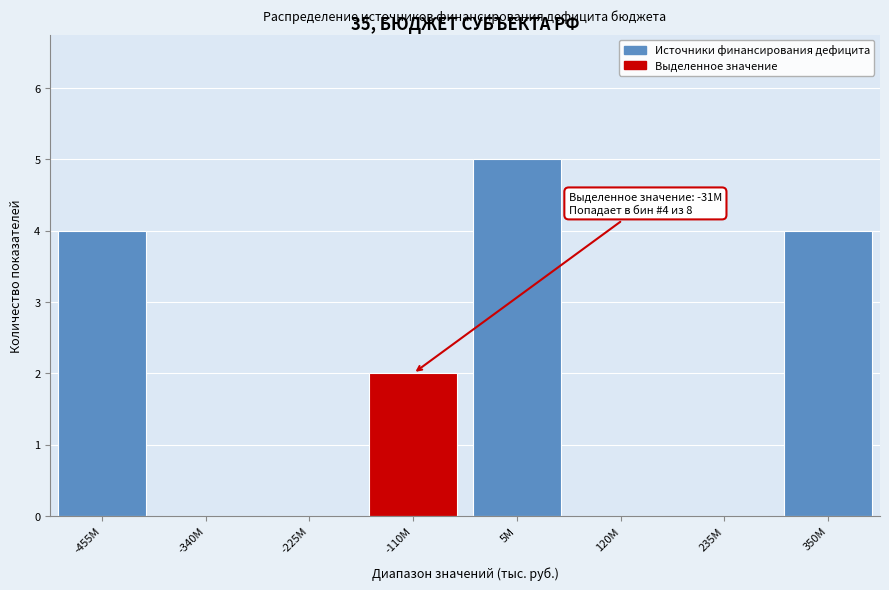

Reading right to left, transcribe all the data shown in this chart.

350M=4	235M=0	120M=0	5M=5	-110M=2	-225M=0	-340M=0	-455M=4